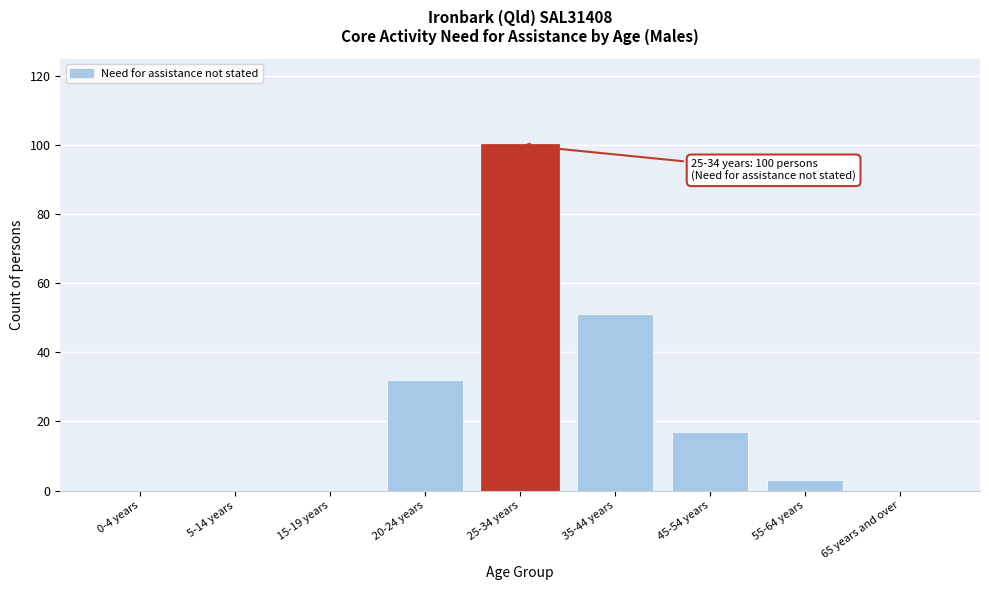

Reading right to left, what are all the values shown in this chart?

65 years and over=0	55-64 years=3	45-54 years=17	35-44 years=51	25-34 years=100	20-24 years=32	15-19 years=0	5-14 years=0	0-4 years=0